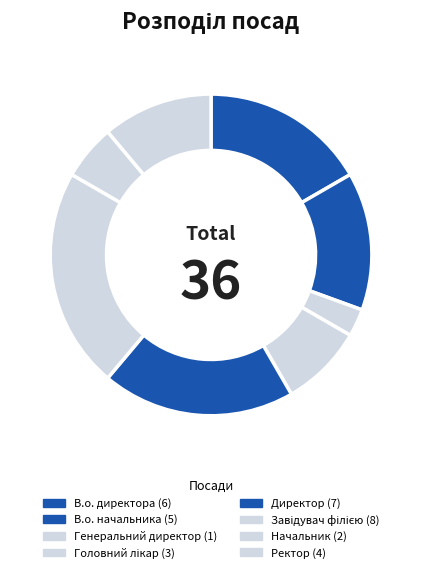

Rank the categories by value from lowest to highest.

Генеральний директор, Начальник, Головний лікар, Ректор, В.о. начальника, В.о. директора, Директор, Завідувач філією